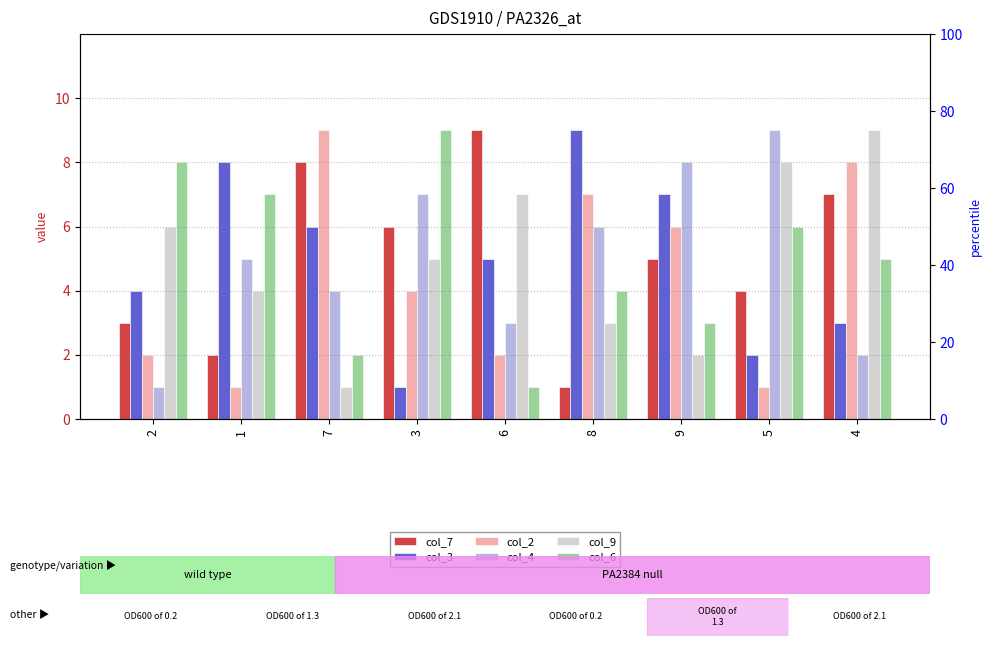

At which label is col_3 closest to 5?

6